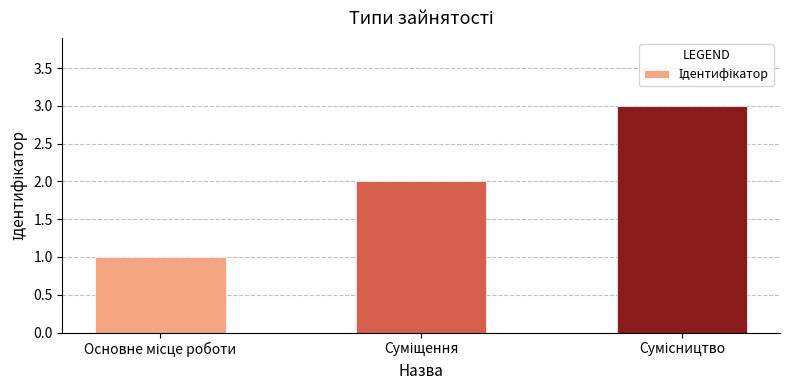

What is the average value?

2